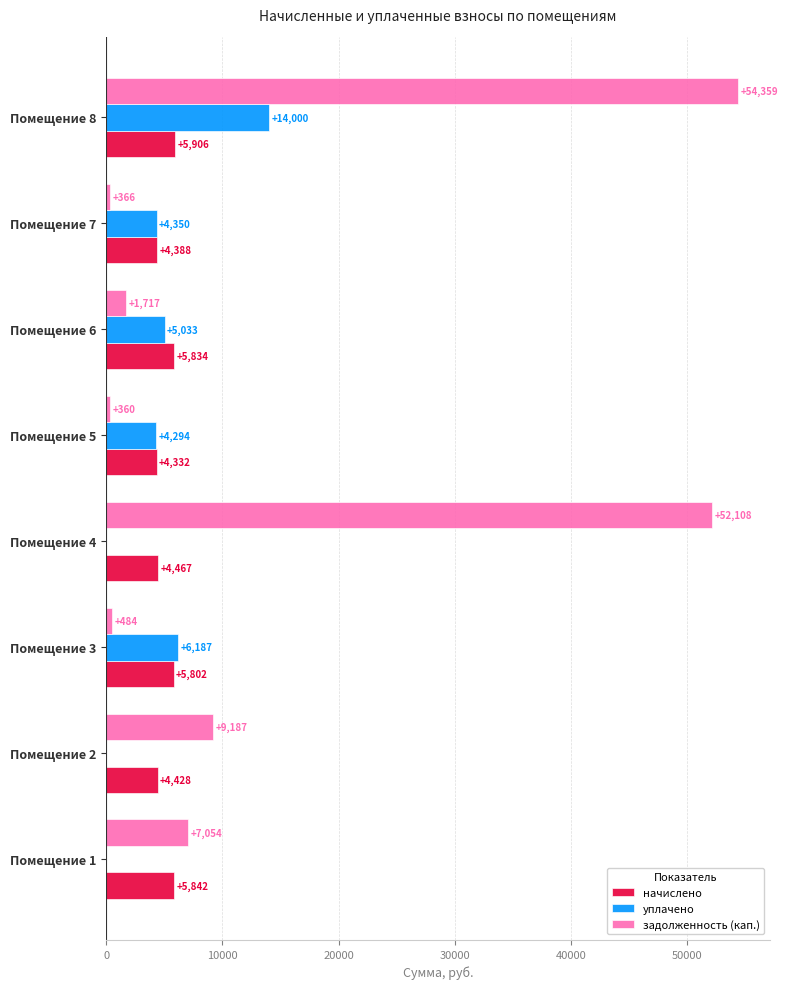

Which series has the largest total across all categories?

задолженность (кап.)